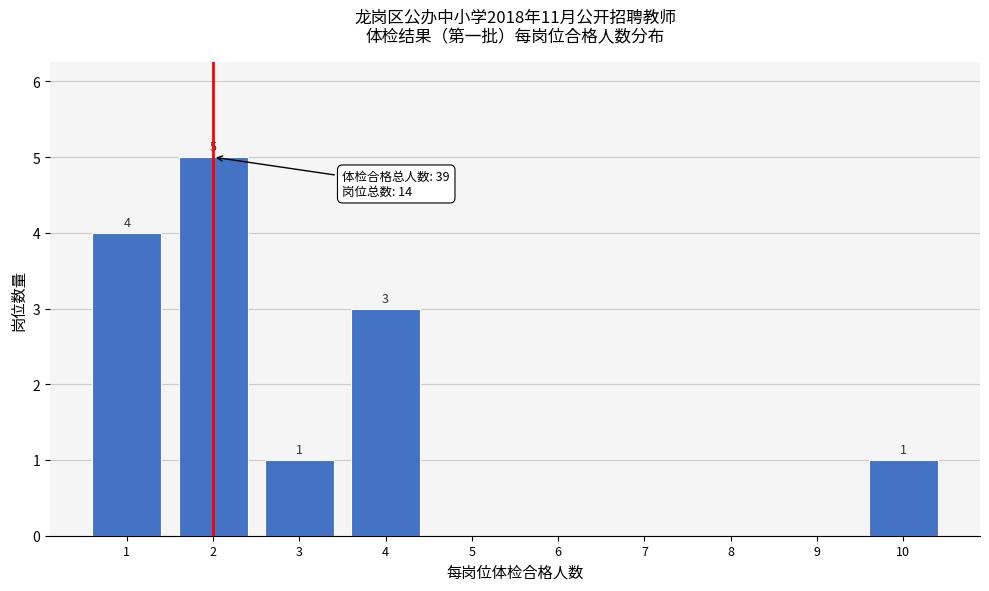

Reading left to right, extract all data points from this chart.

1=4	2=5	3=1	4=3	5=0	6=0	7=0	8=0	9=0	10=1